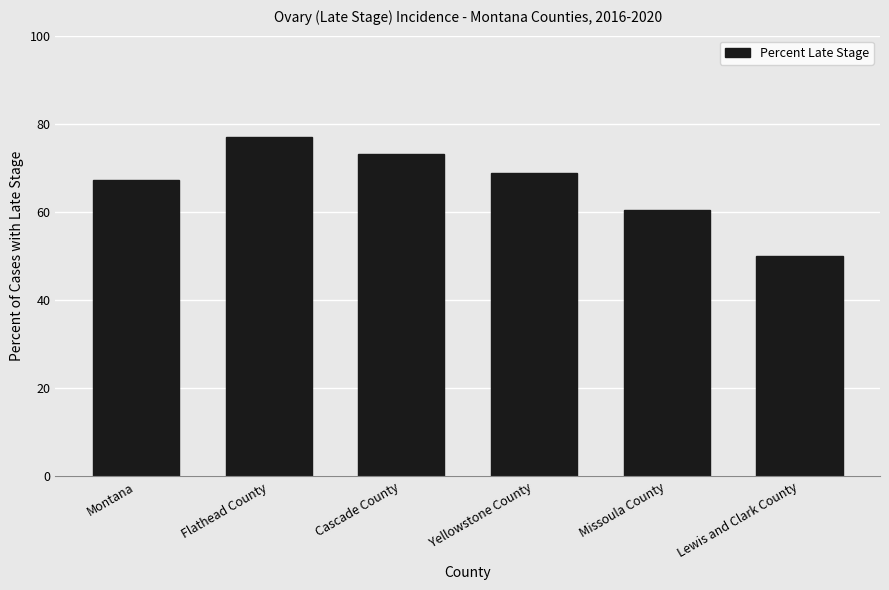

What is the difference between the maximum and minimum values?

26.9